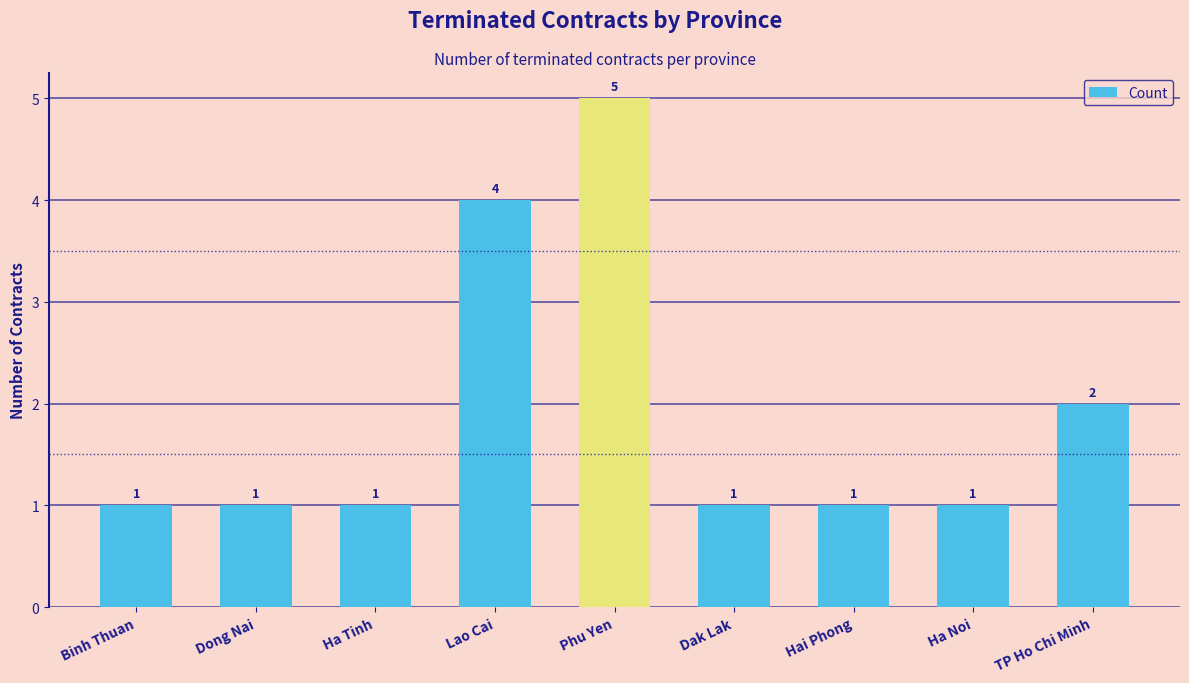

What is the label of the 6th bar from the left?

Dak Lak